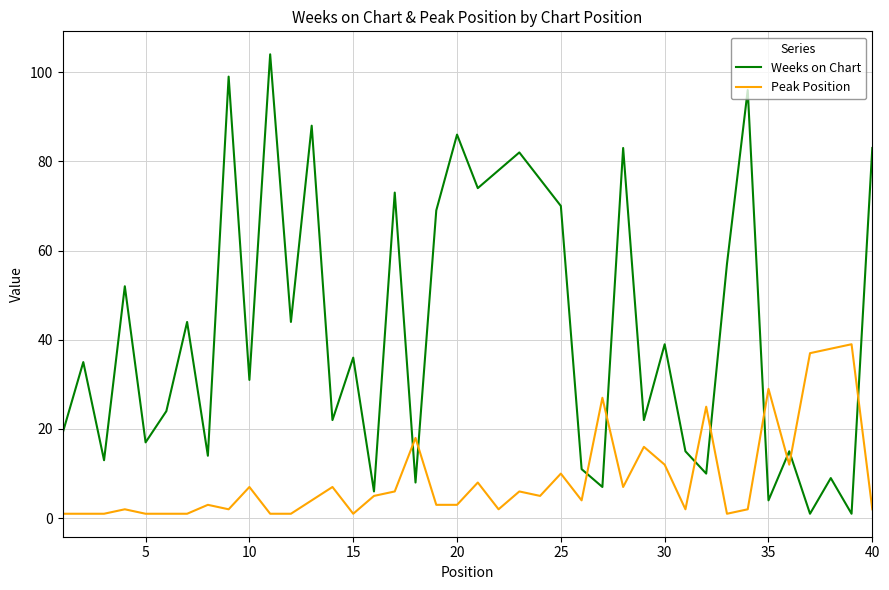

Which series has the largest total across all categories?

Weeks on Chart